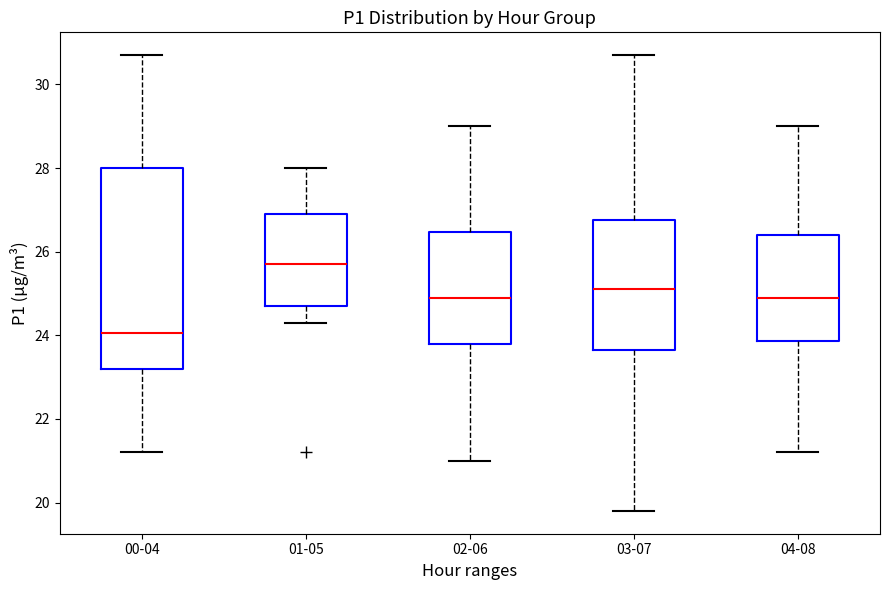

Reading left to right, read every box against the y-axis: the position of its median line, the range the box covers, and the ends of its whiskers. The values are not printed on the chart, so give them approximately, as read against the axis.

00-04: median 24.0, box 23.2 to 28.0, whiskers 21.2 to 30.8
01-05: median 25.8, box 24.8 to 27.0, whiskers 24.4 to 28.0
02-06: median 25.0, box 23.8 to 26.4, whiskers 21.0 to 29.0
03-07: median 25.2, box 23.6 to 26.8, whiskers 19.8 to 30.8
04-08: median 25.0, box 23.8 to 26.4, whiskers 21.2 to 29.0